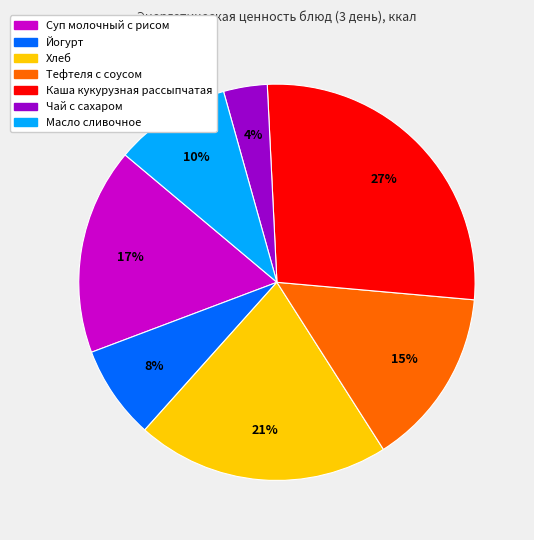

Rank the categories by value from lowest to highest.

Чай с сахаром, Йогурт, Масло сливочное, Тефтеля с соусом, Суп молочный с рисом, Хлеб, Каша кукурузная рассыпчатая